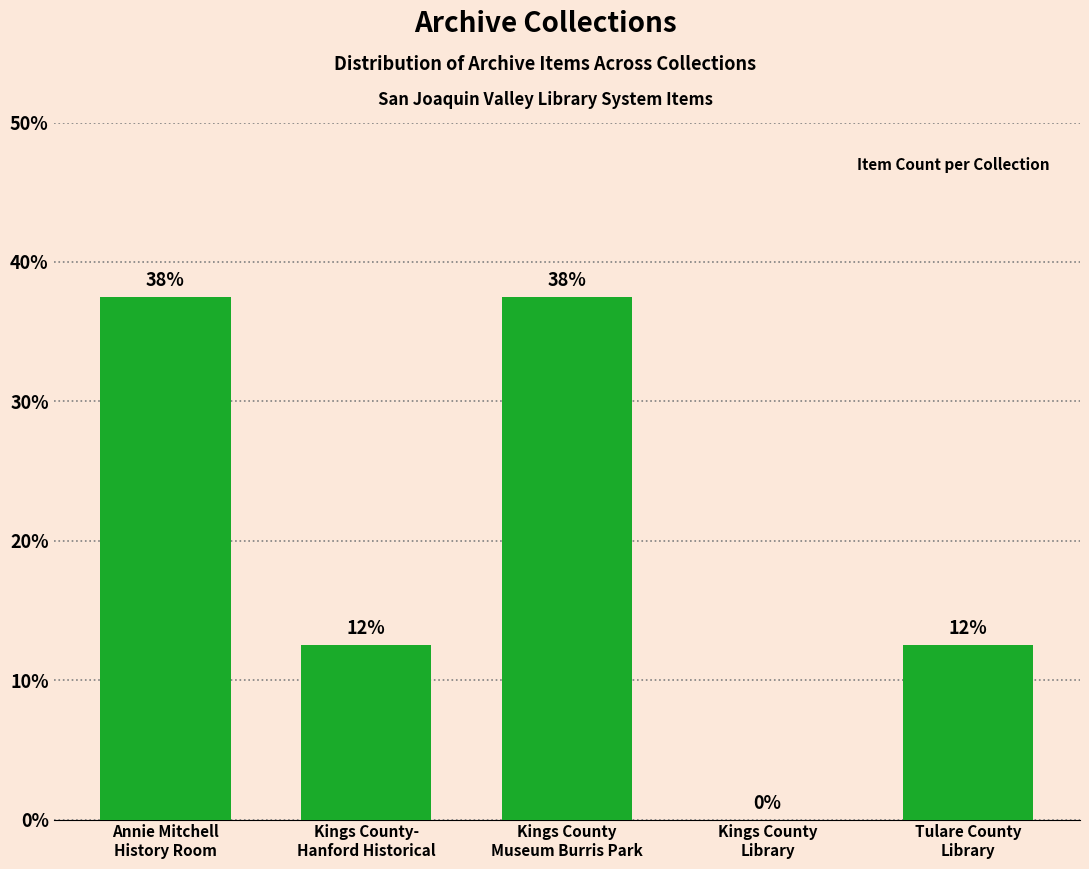

True or false: the data shows 58.5 at Kings County
Museum Burris Park.

False